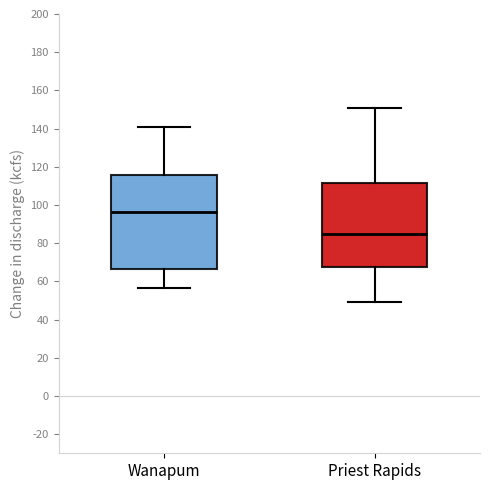

Reading left to right, read every box against the y-axis: the position of its median line, the range the box covers, and the ends of its whiskers. The values are not printed on the chart, so give them approximately, as read against the axis.

Wanapum: median 96, box 66 to 116, whiskers 56 to 140
Priest Rapids: median 84, box 68 to 112, whiskers 50 to 152